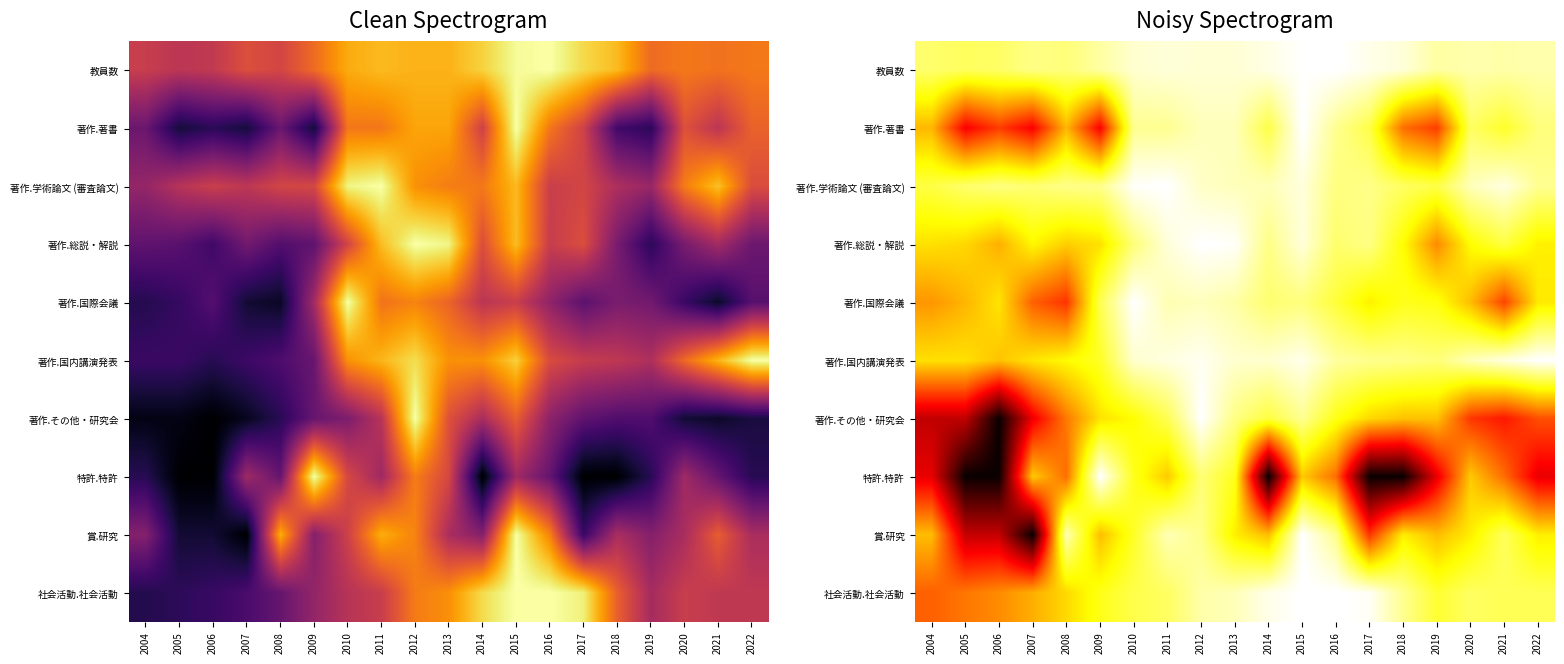

The 著作.総説・解説 series shows 1.0 at 2004. True or false?

False